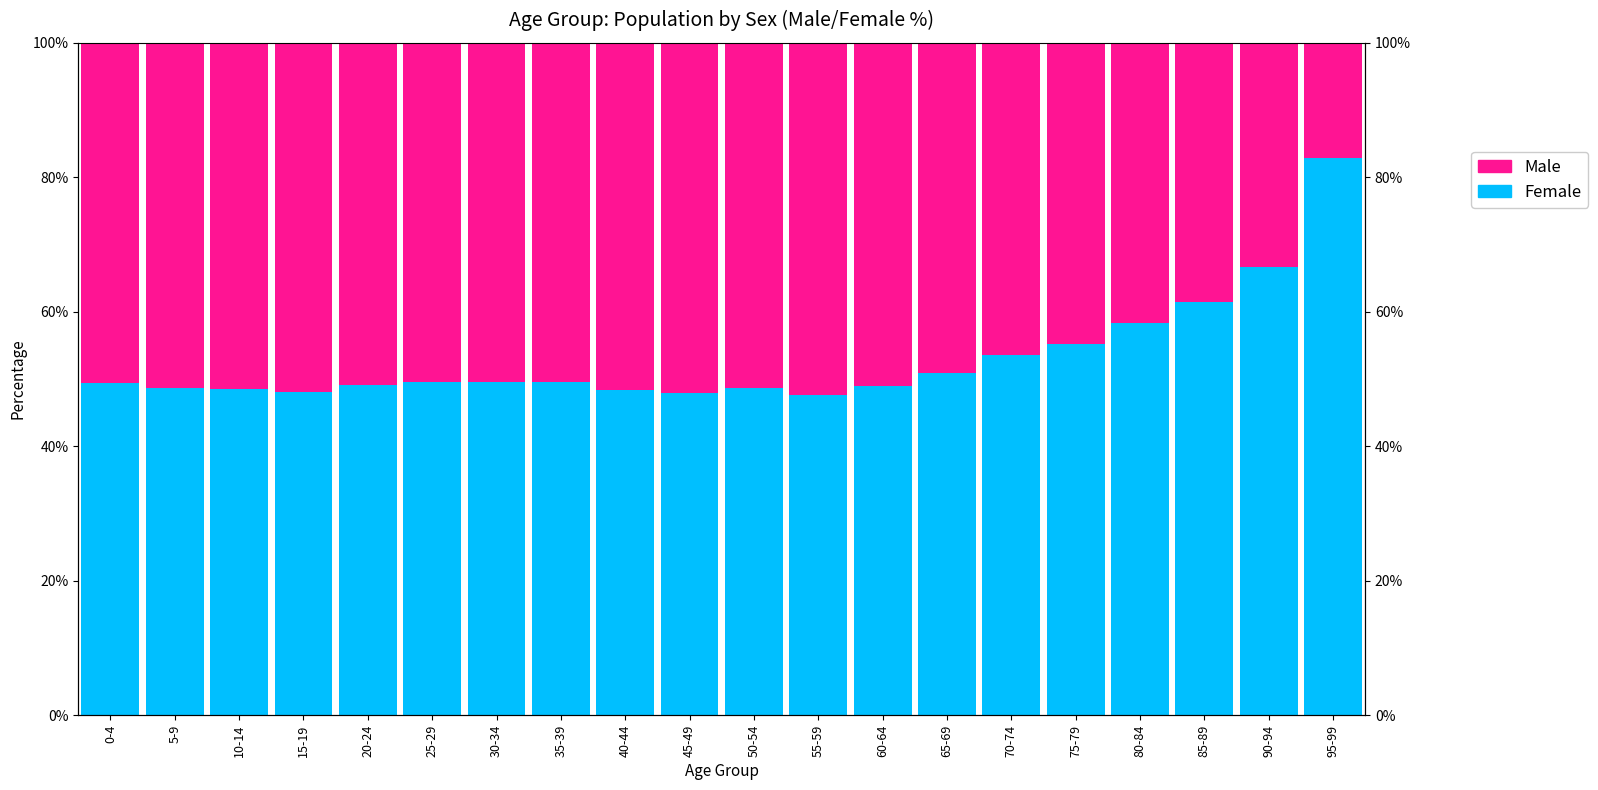

At which label does Male reach its minimum?

95-99